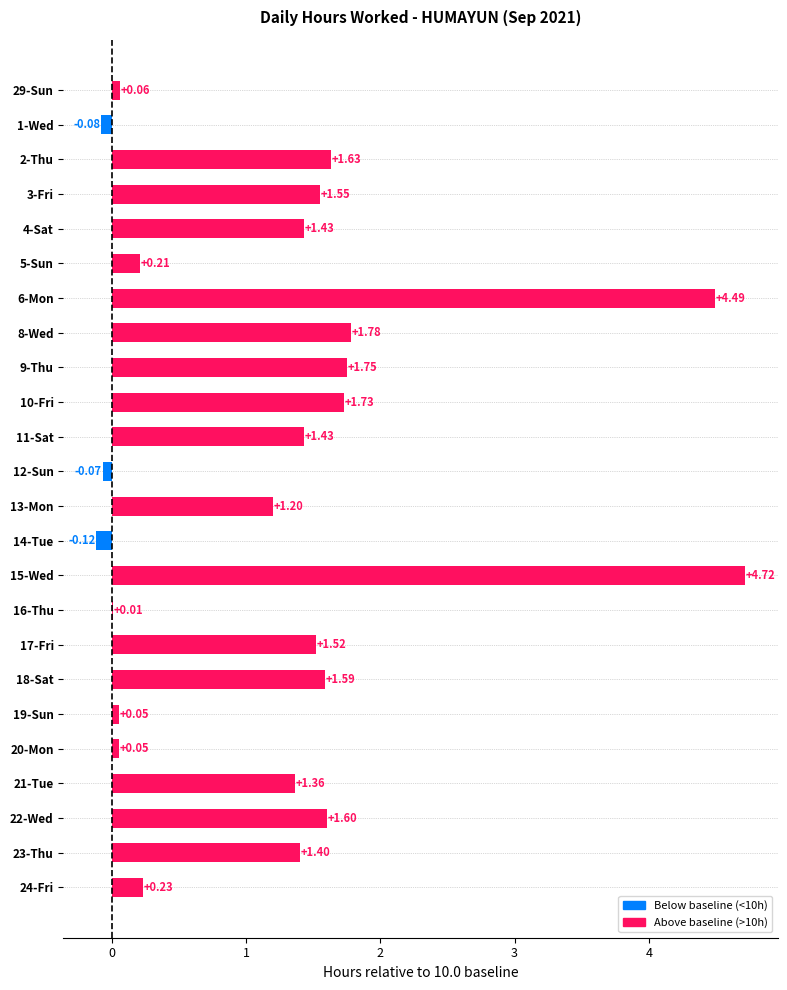

What is the sum of all values?

29.5